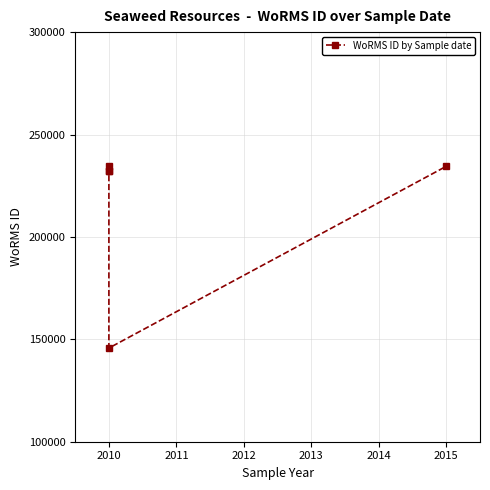

How many interior local valleys (lower than both neighbors) does the data have?

1